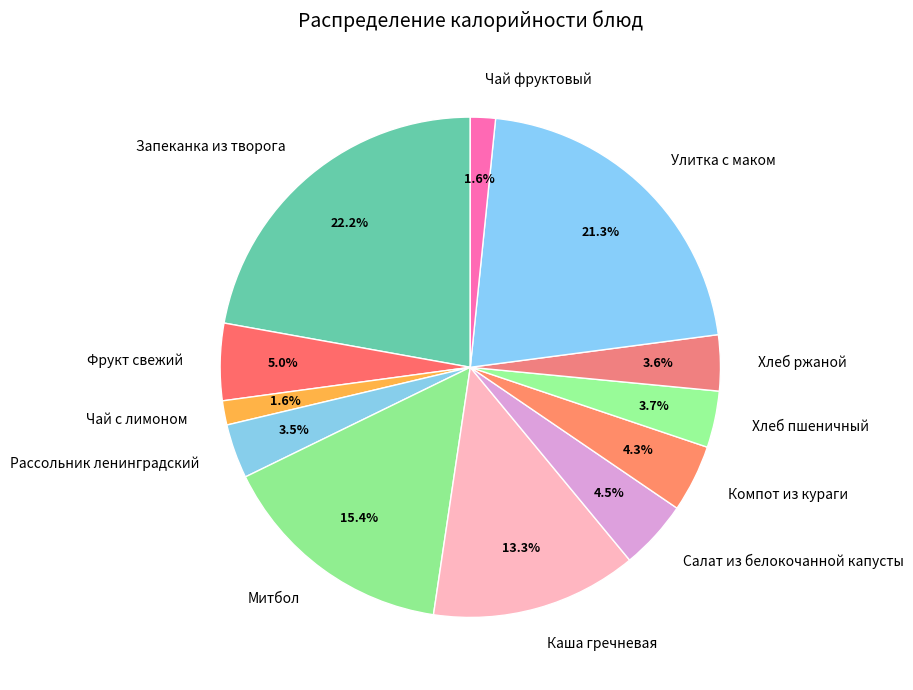

What is the largest slice in the pie chart?

Запеканка из творога